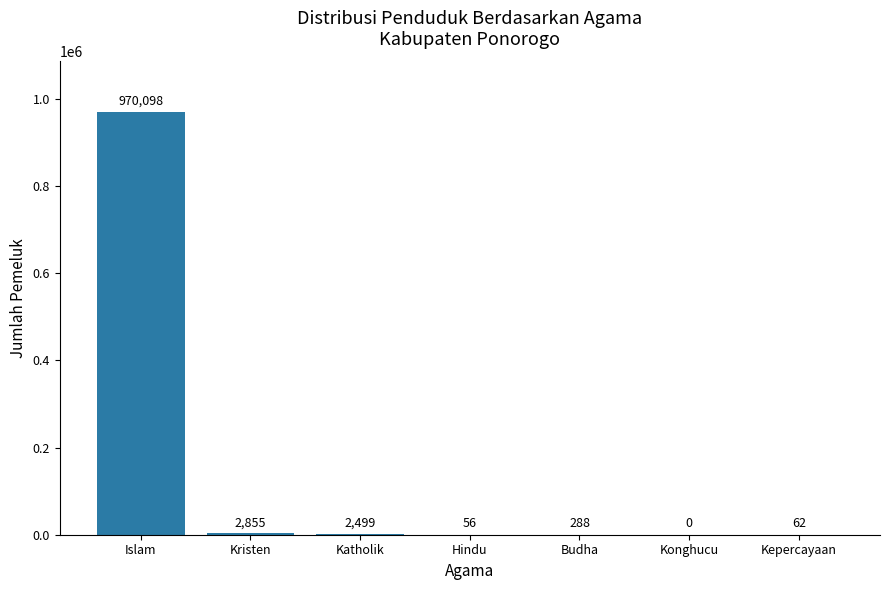

What is the change in value from Budha to Konghucu?

-288